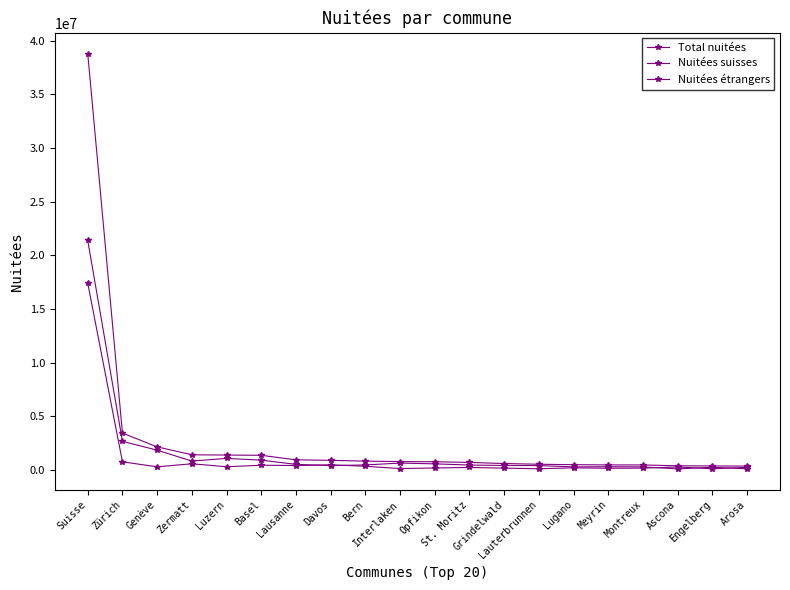

How many data points in Nuitées étrangers are less than 477900?

10